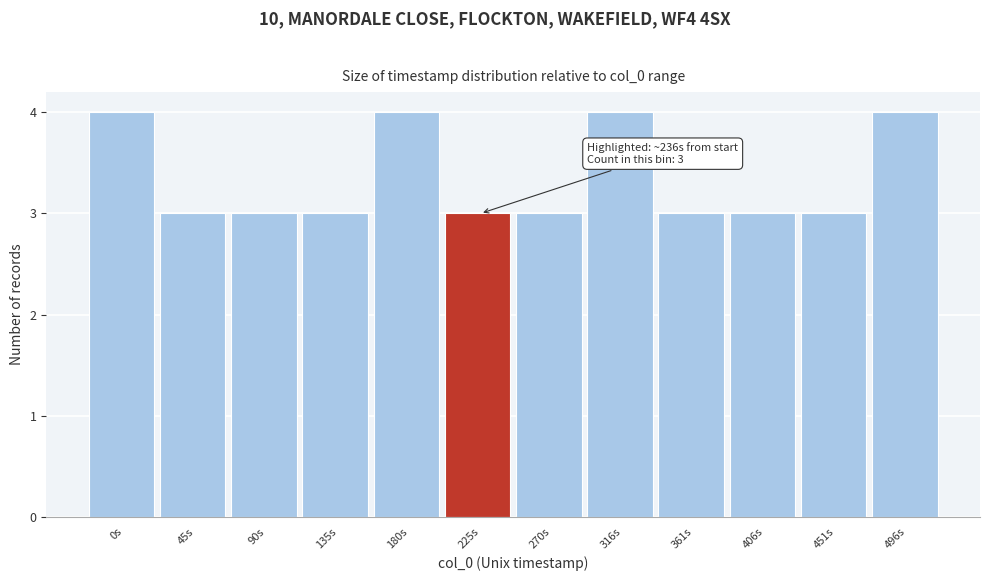

Reading left to right, what are all the values shown in this chart?

4	3	3	3	4	3	3	4	3	3	3	4